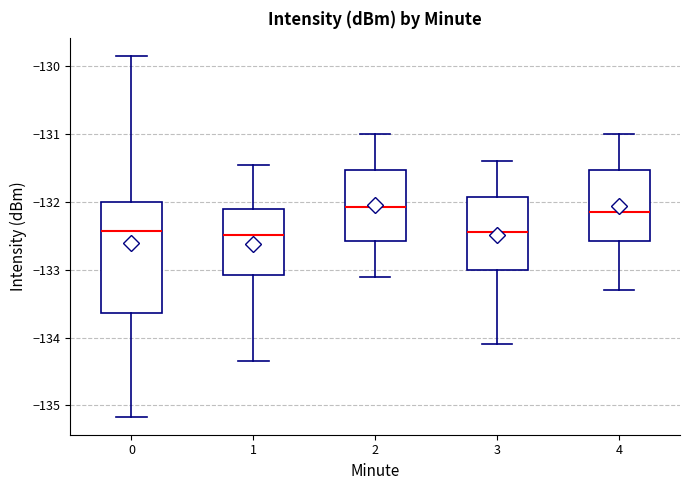

Which box is the tallest, from its lower edge to its upper edge?

0